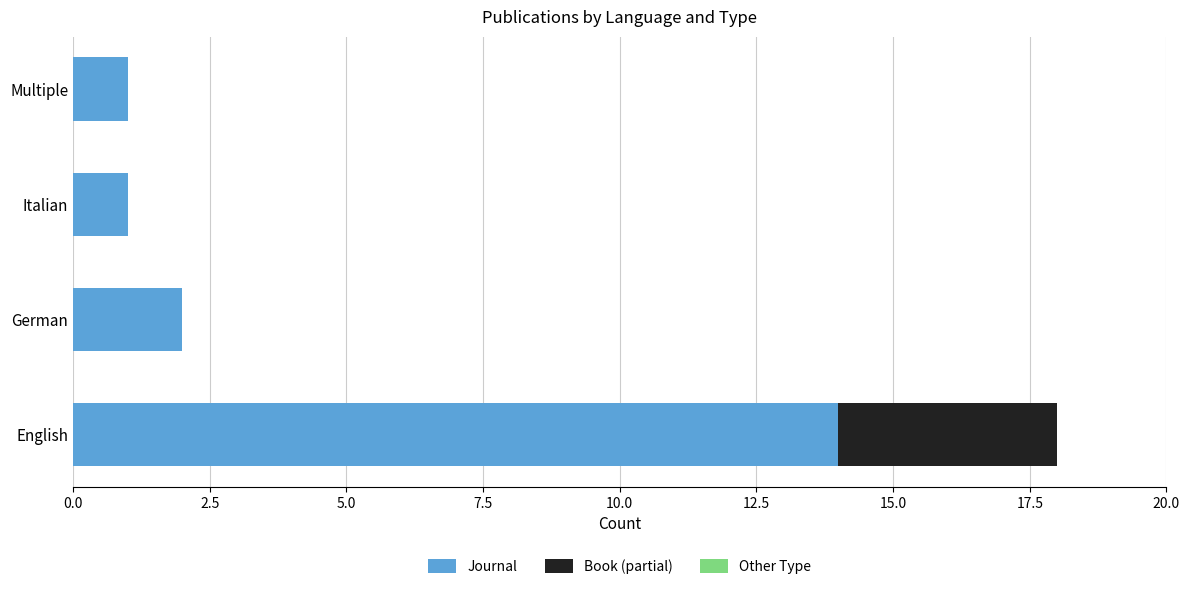

True or false: Journal has a value of 1 at Multiple.

True